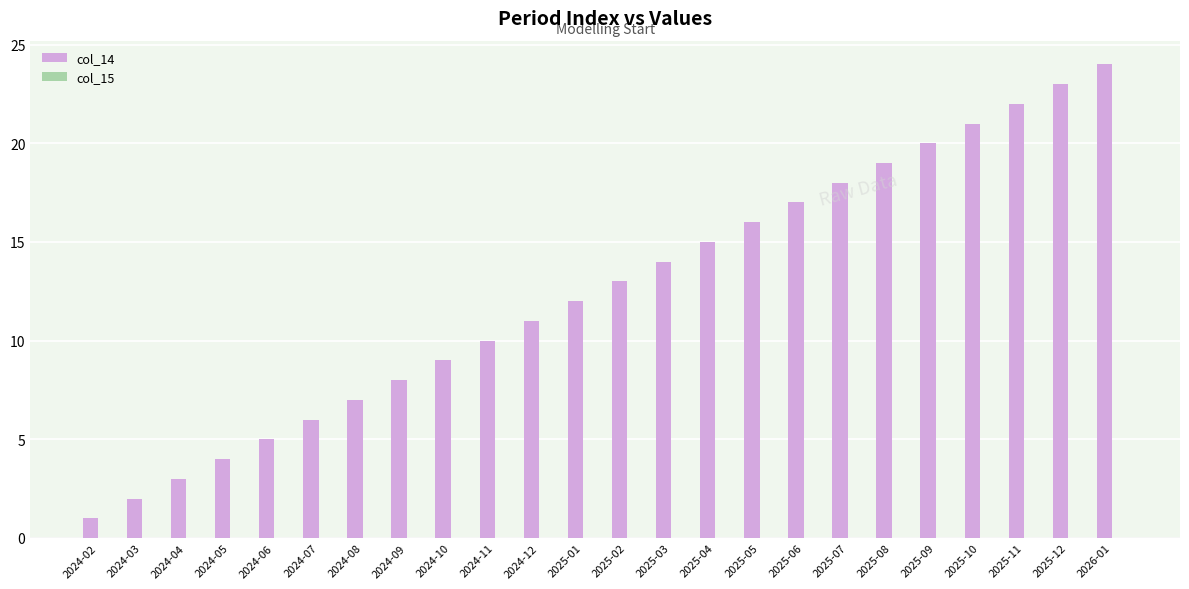

How many categories are shown in the chart?

24